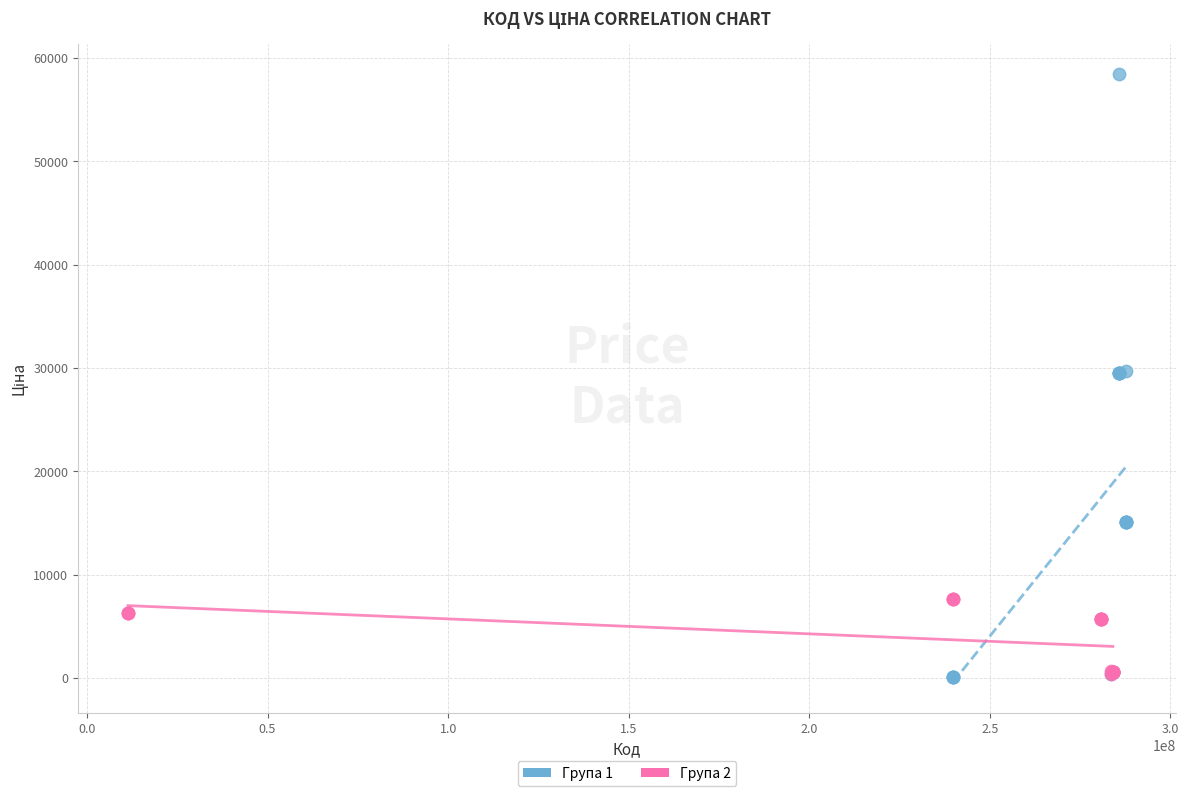

Which series has the largest Y range (max minus min)?

Група 1